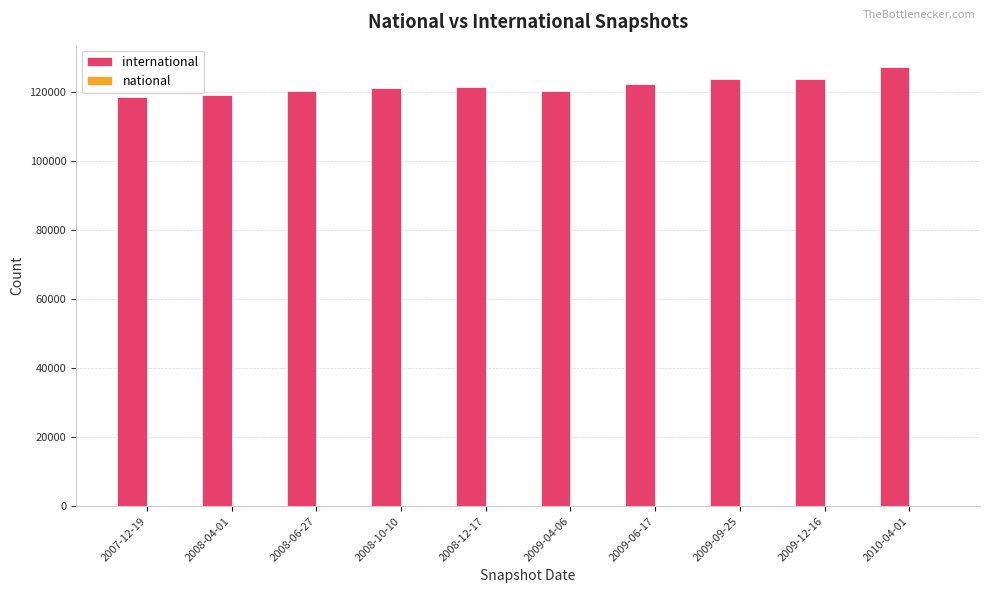

What is the smallest value displayed?

118491